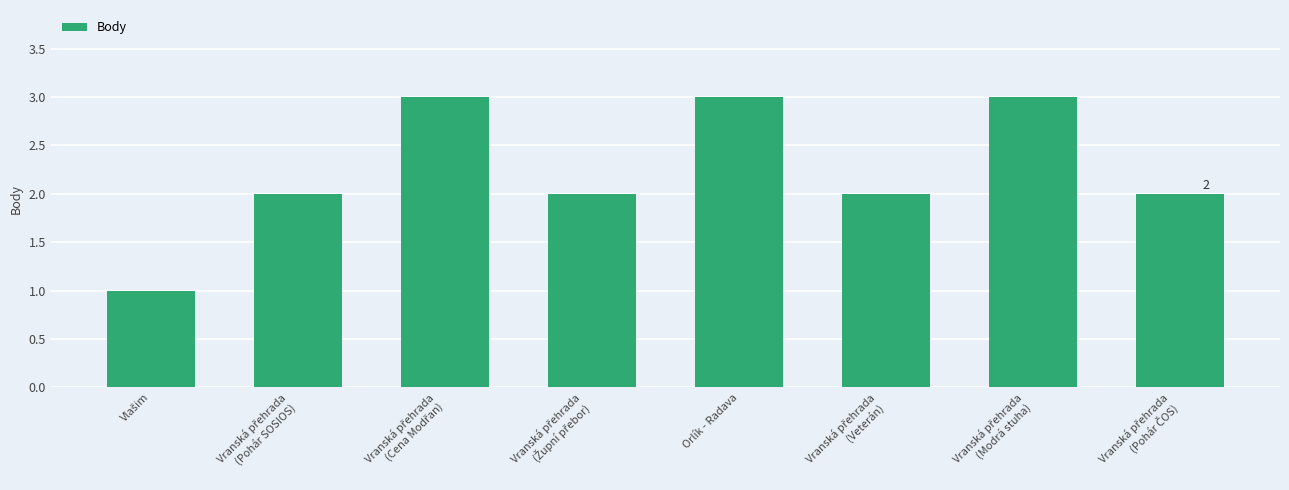

The chart shows a value of 5 at Orlík - Radava. True or false?

False